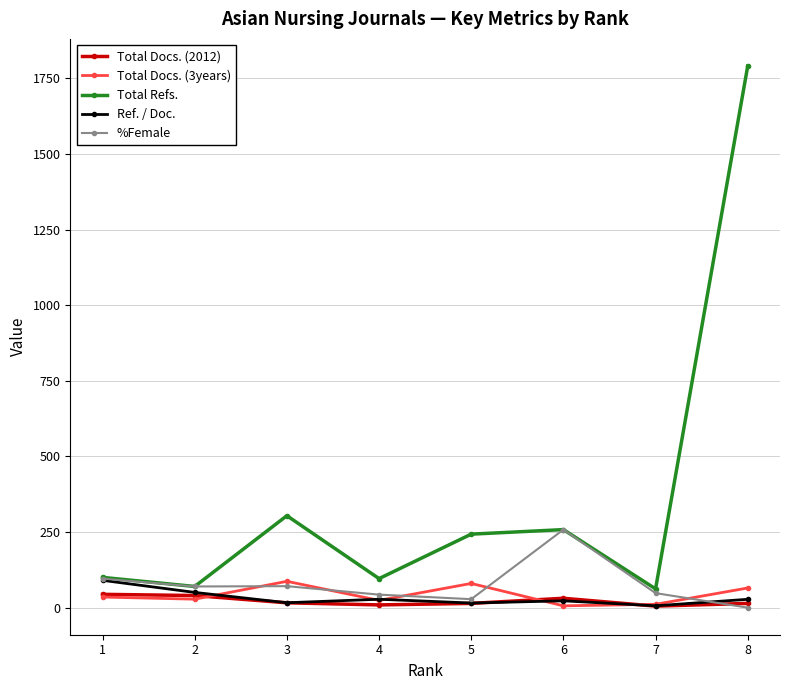

Which series changed the most between 2 and 3?

Total Refs.